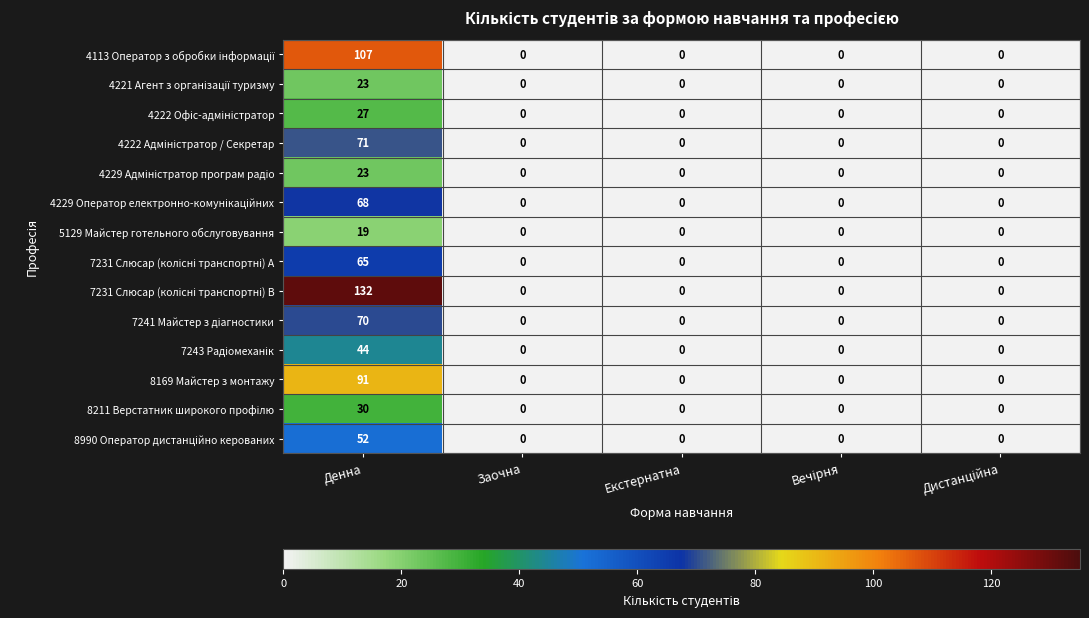

At which category is the sum across all series the highest?

Денна